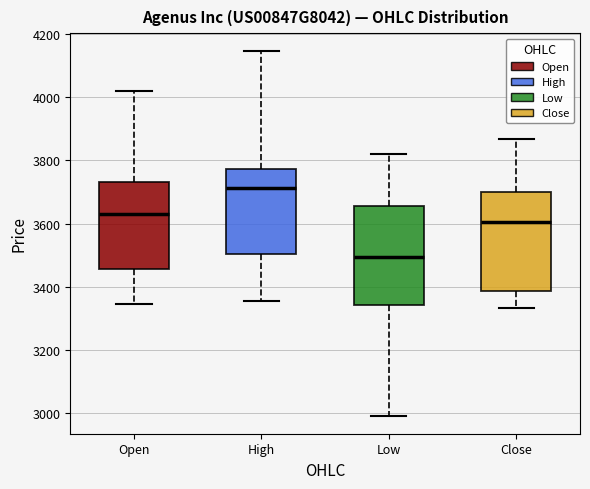

Reading left to right, read every box against the y-axis: the position of its median line, the range the box covers, and the ends of its whiskers. The values are not printed on the chart, so give them approximately, as read against the axis.

Open: median 3640, box 3460 to 3740, whiskers 3340 to 4020
High: median 3720, box 3500 to 3780, whiskers 3360 to 4140
Low: median 3500, box 3340 to 3660, whiskers 3000 to 3820
Close: median 3600, box 3380 to 3700, whiskers 3340 to 3860